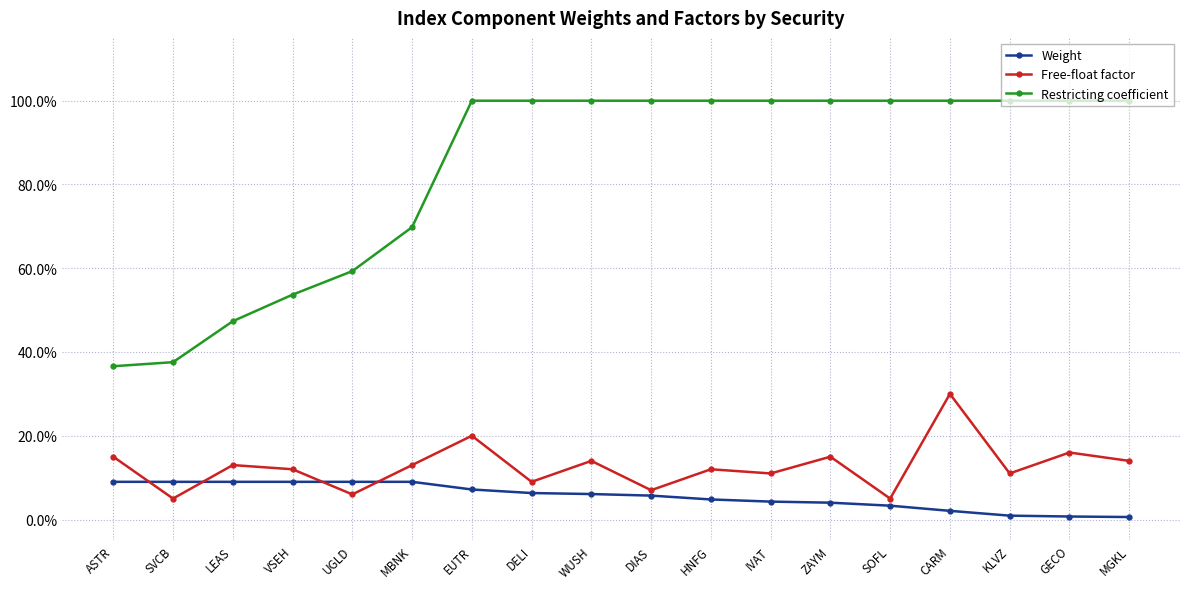

In Weight, how many points are lower than both neighbors (excluding endpoints)?

2